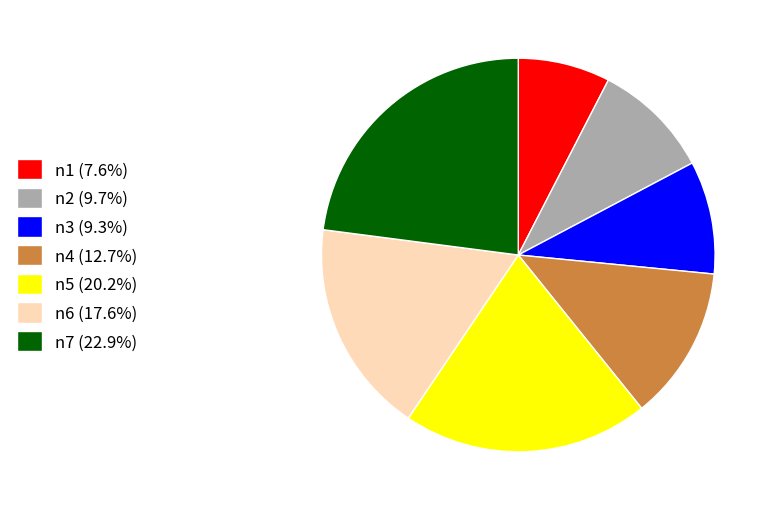

Is the sum of n6 (17.6%) and n1 (7.6%) greater than half?

No